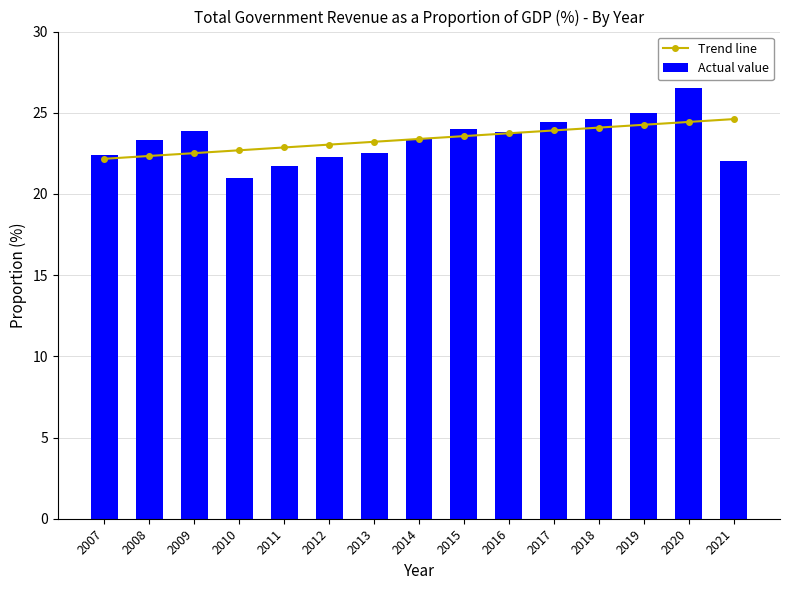

Which series has the largest range (max minus min)?

Actual value